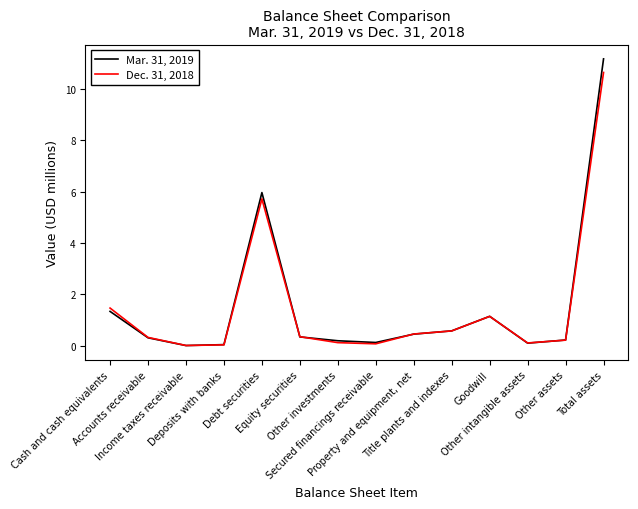

What is the maximum value for Dec. 31, 2018?

10.6